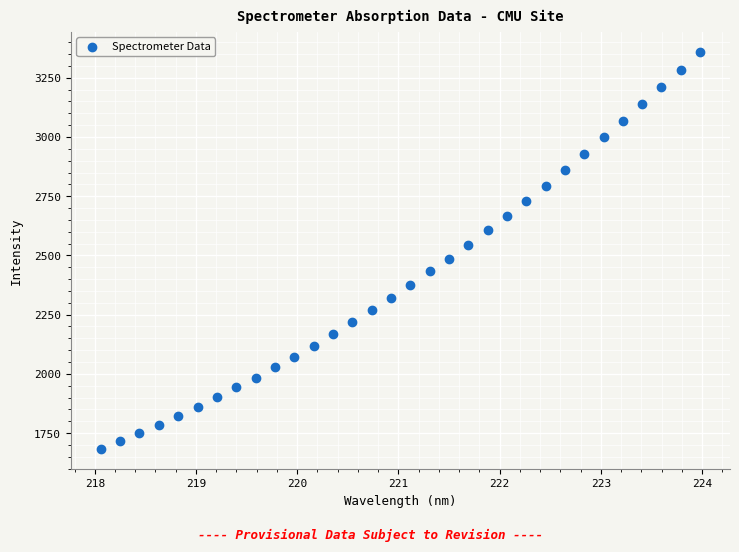

What is the range of Y values (max minus min)?

1678.7